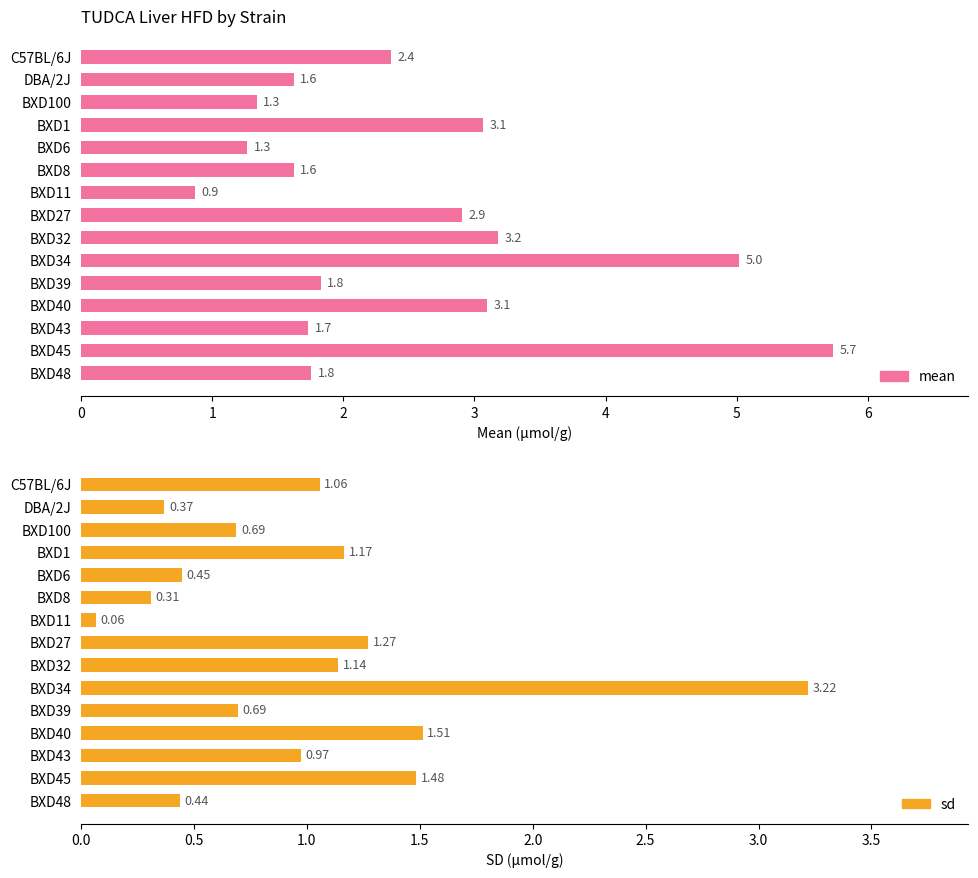

The sd series shows 0.2 at BXD39. True or false?

False